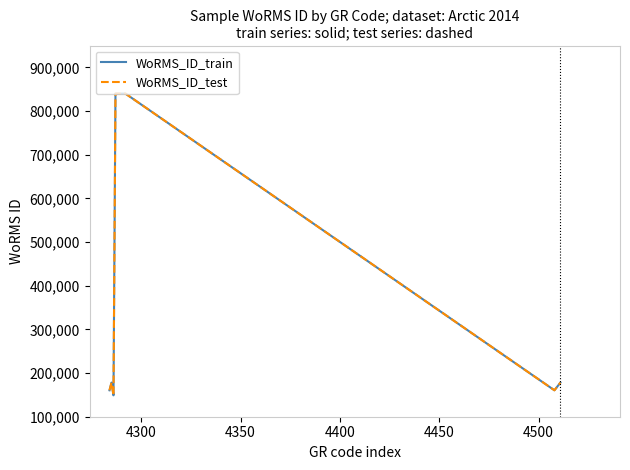

Is this an area chart (filled region under the line)?

No